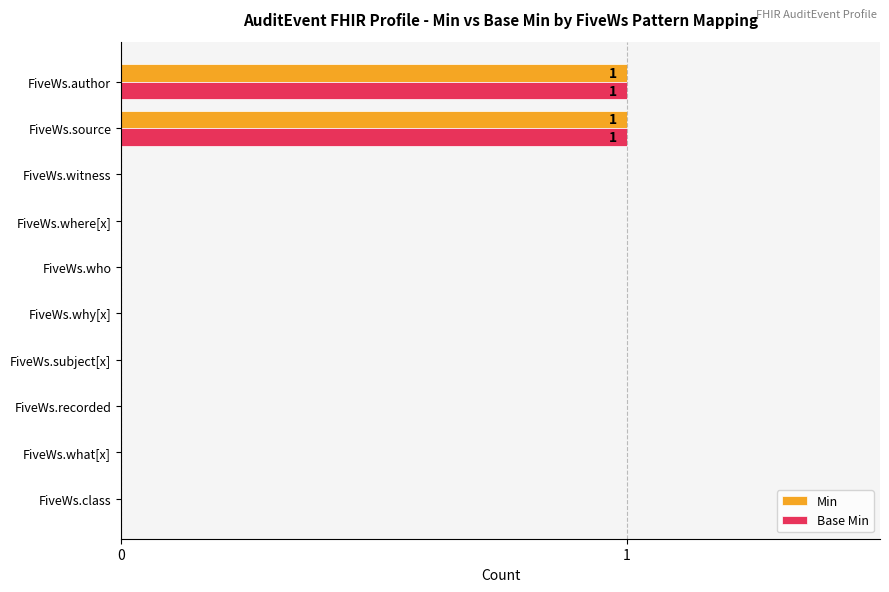

The value of Min at FiveWs.author is 1. True or false?

True